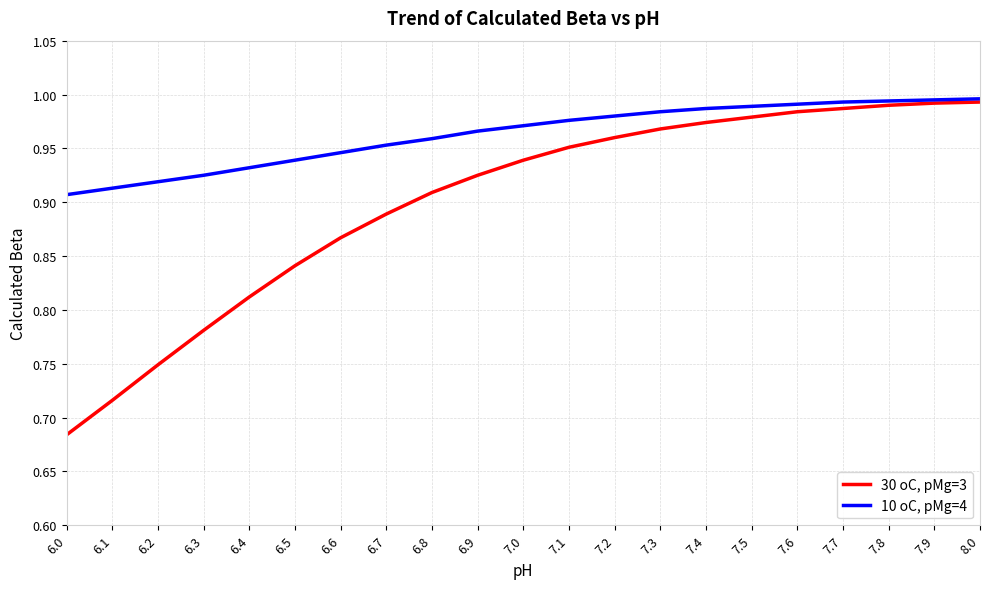

Which series changed the most between 7.1 and 7.2?

30 oC, pMg=3